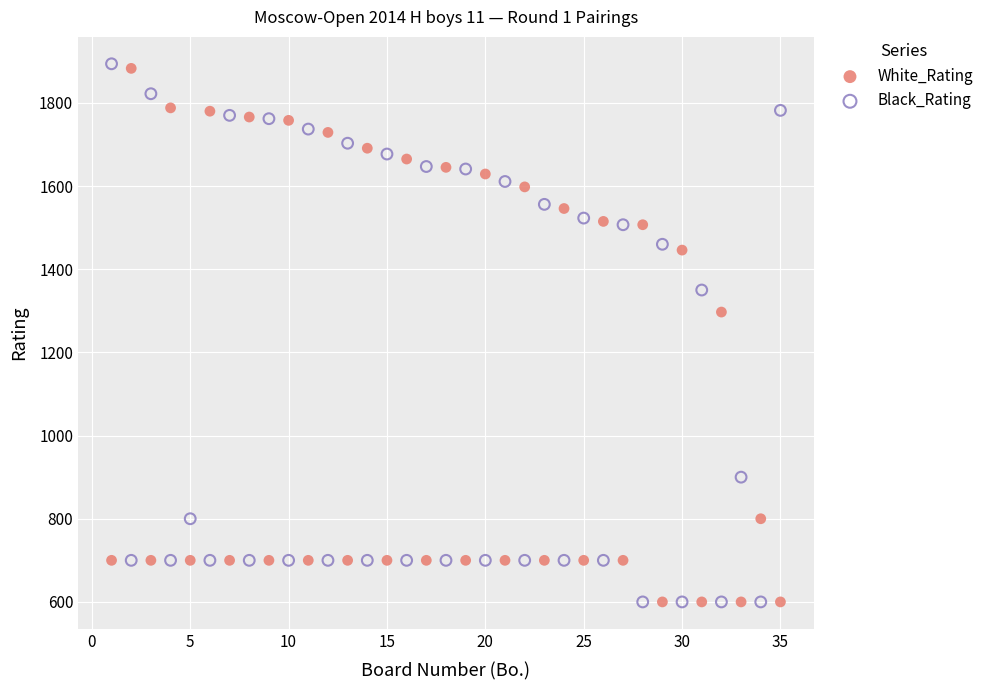

Across all data points, what is the range of Y values (max minus min)?

1294